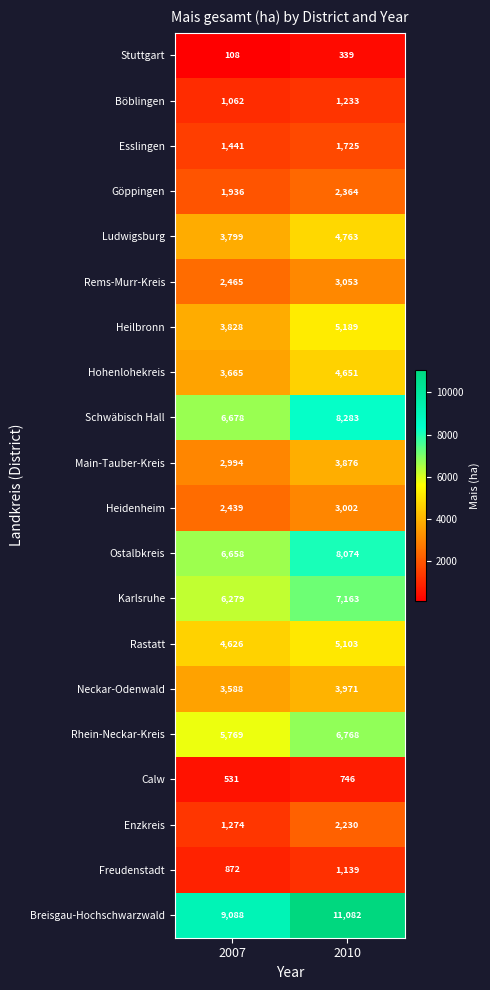

What is the greatest value displayed?

11082